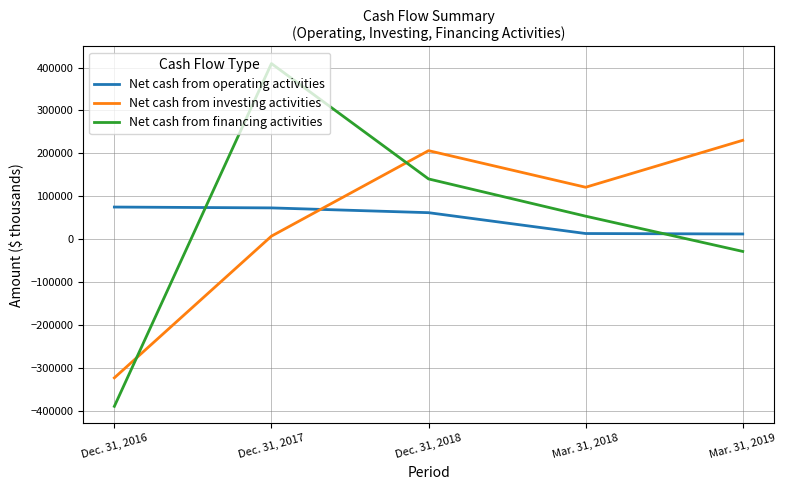

The value of Net cash from investing activities at Dec. 31, 2018 is 206509. True or false?

True